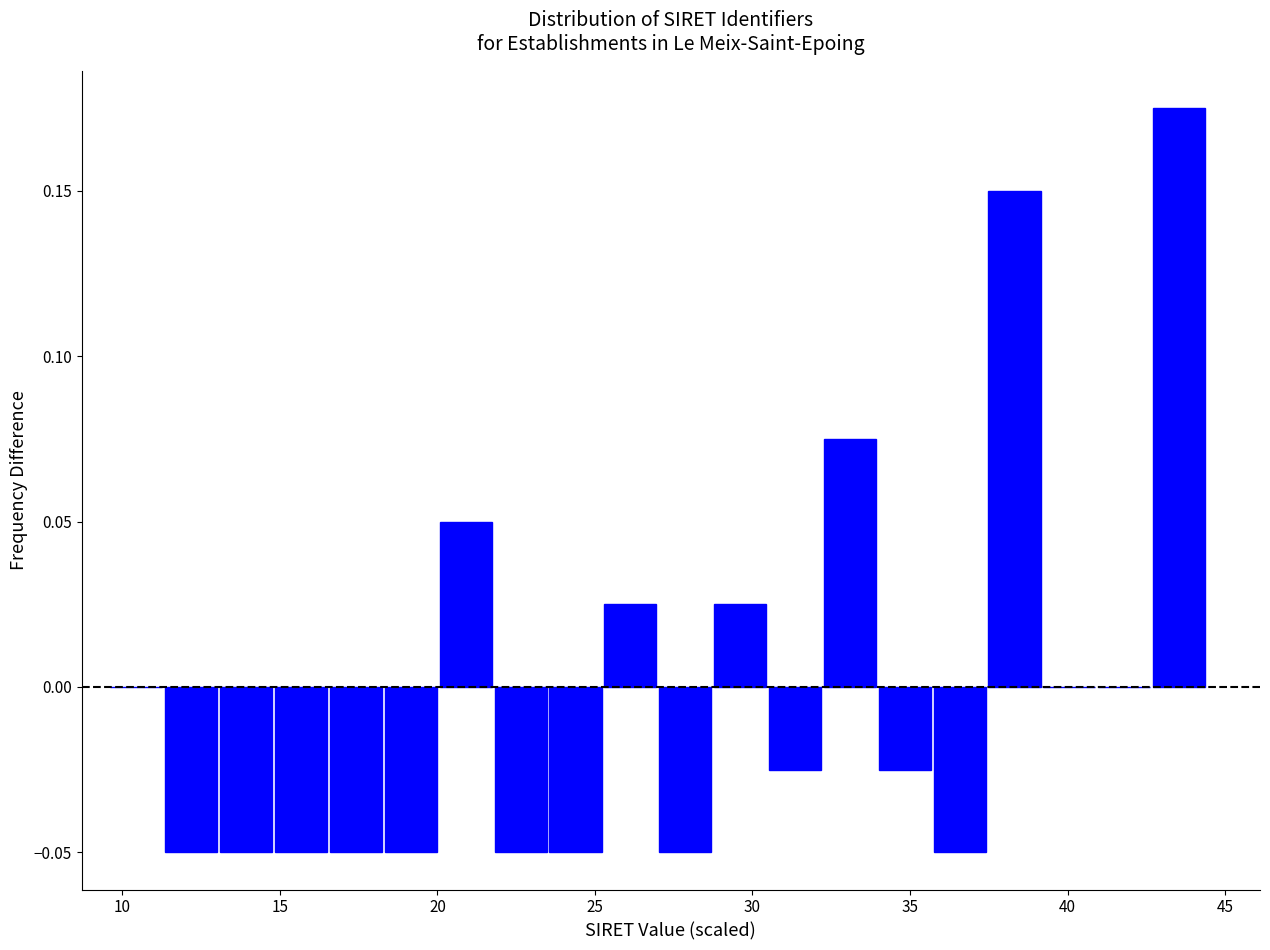

Read against the x-axis, roughly where is the centre of the tallest bar?

43.5